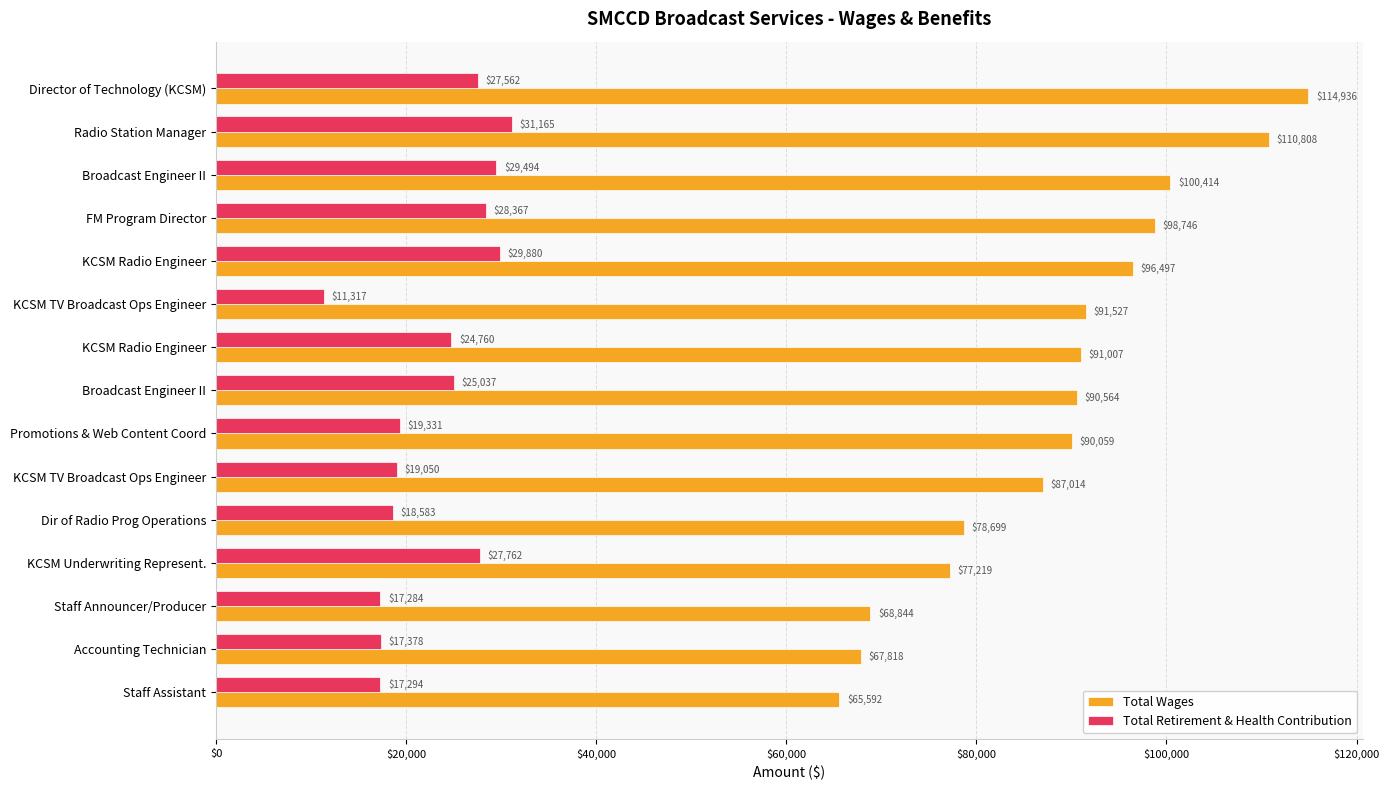

At which label is Total Wages closest to 90264?

Promotions & Web Content Coord